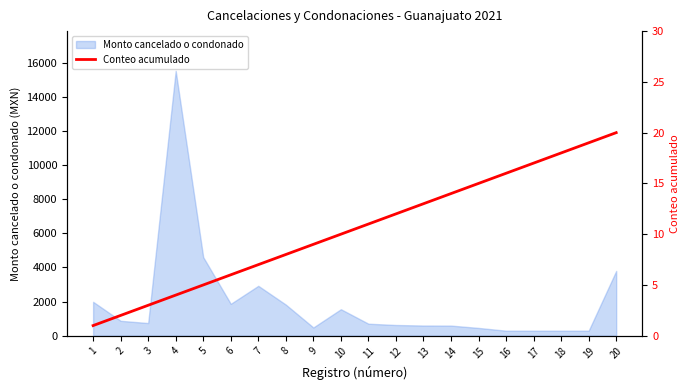

Reading left to right, what are all the values shown in this chart?

1=1	2=2	3=3	4=4	5=5	6=6	7=7	8=8	9=9	10=10	11=11	12=12	13=13	14=14	15=15	16=16	17=17	18=18	19=19	20=20